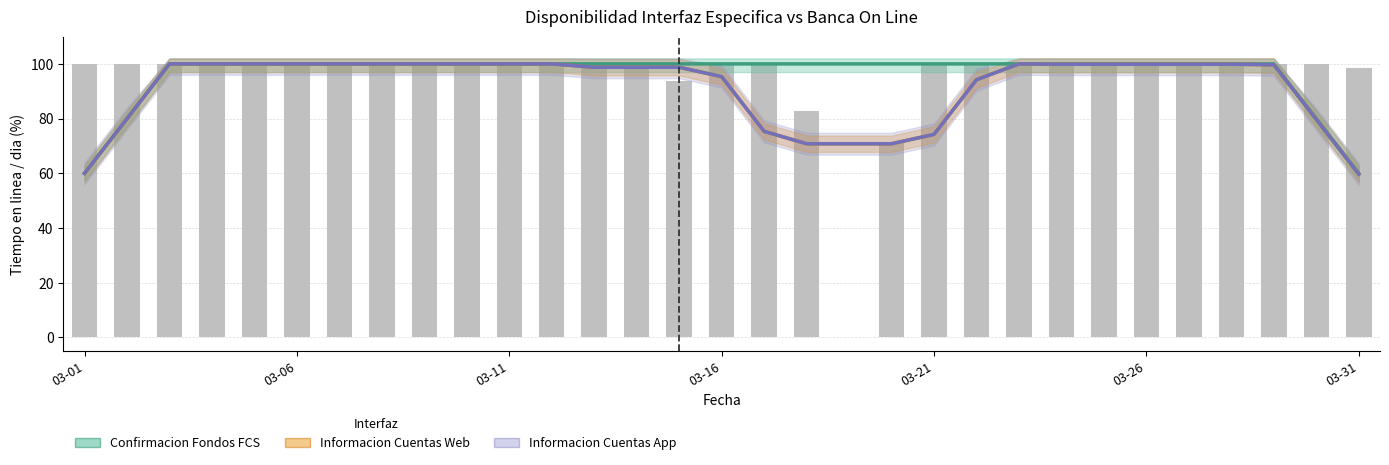

True or false: Confirmacion de Fondos FCS (Estimado) has a value of 100.0 at 28.

True